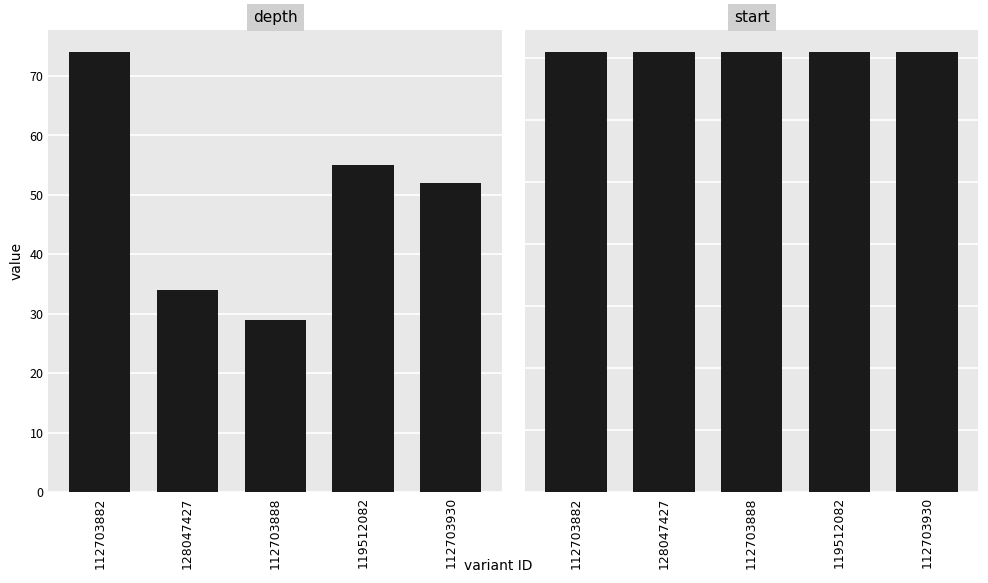

How many bars are there in each group?

2